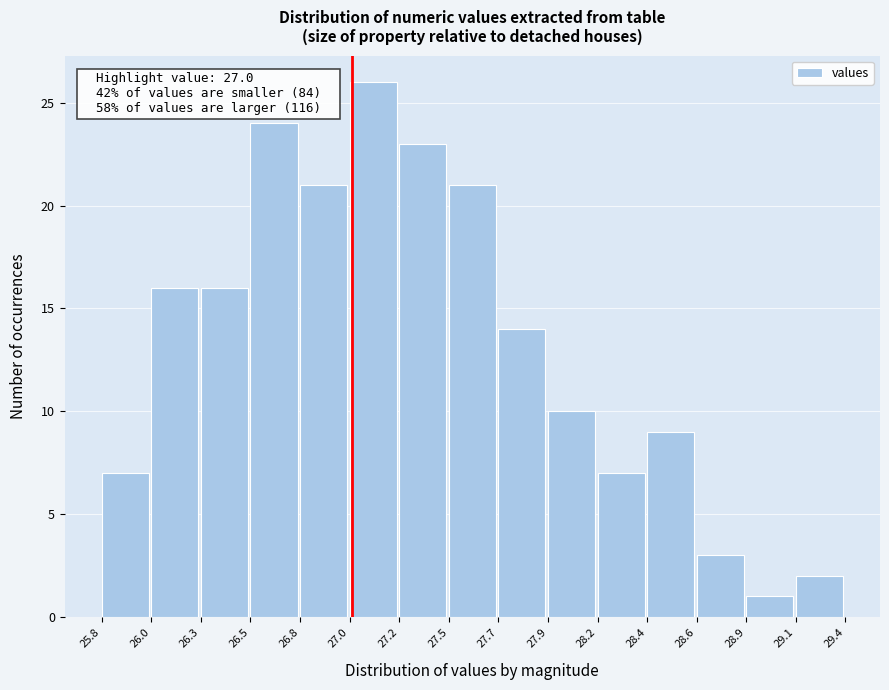

Reading left to right, extract all data points from this chart.

25.8=7	26.0=16	26.3=16	26.5=24	26.8=21	27.0=26	27.2=23	27.5=21	27.7=14	27.9=10	28.2=7	28.4=9	28.6=3	28.9=1	29.1=2